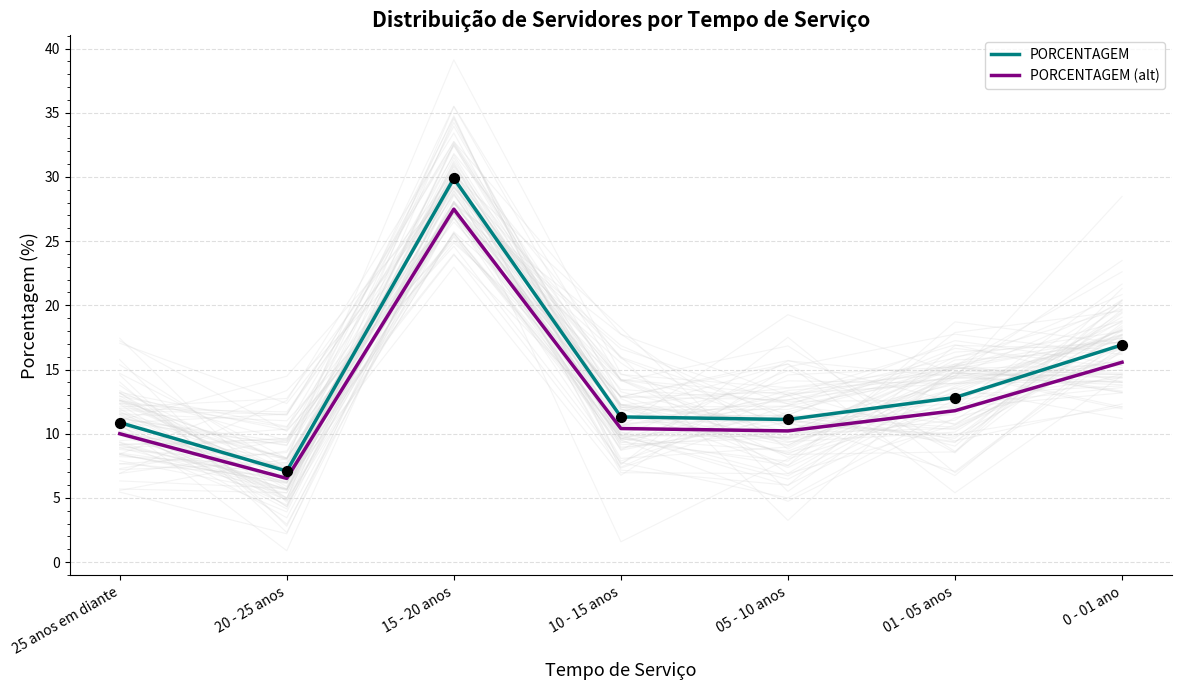

Which series has the largest total across all categories?

PORCENTAGEM